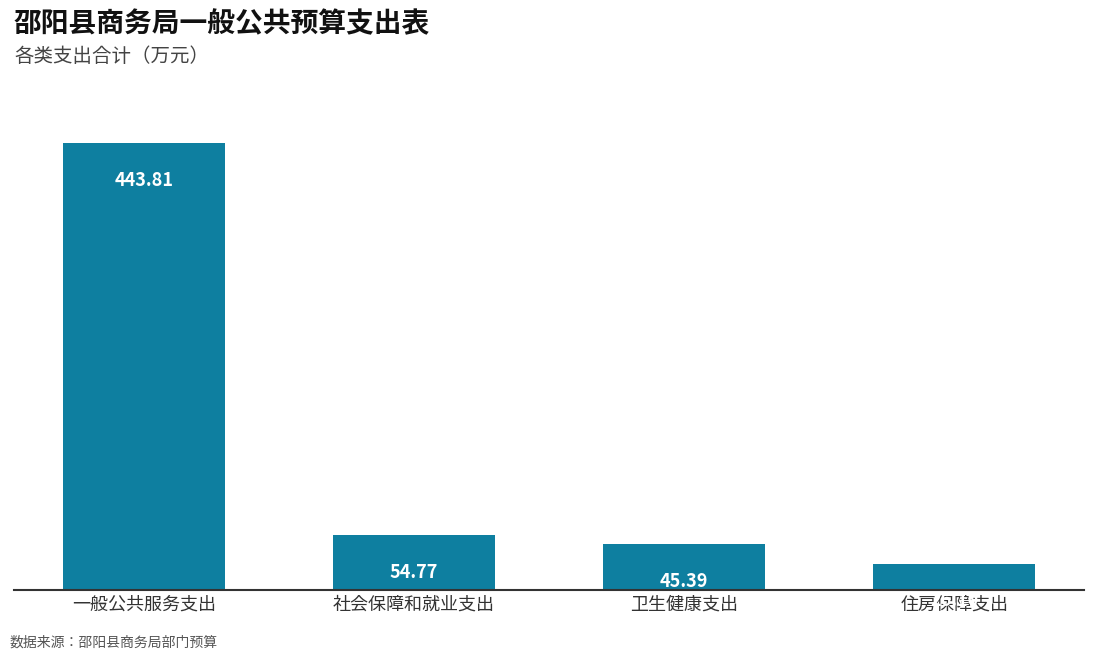

Is it true that the value at 一般公共服务支出 is 443.8?

True